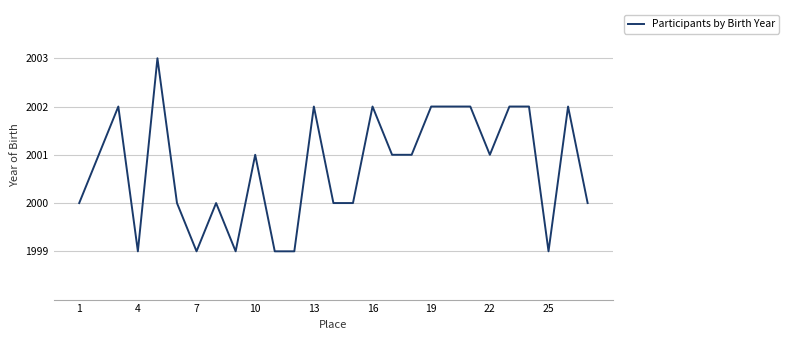

What is the smallest value displayed?

1999